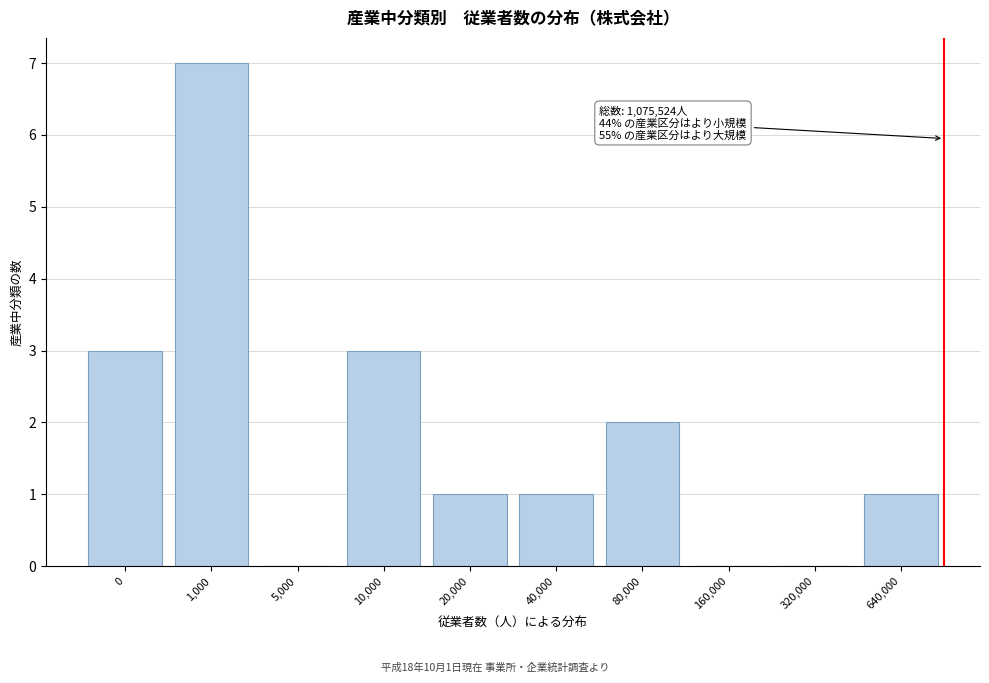

Reading right to left, what are all the values shown in this chart?

640,000=1	320,000=0	160,000=0	80,000=2	40,000=1	20,000=1	10,000=3	5,000=0	1,000=7	0=3